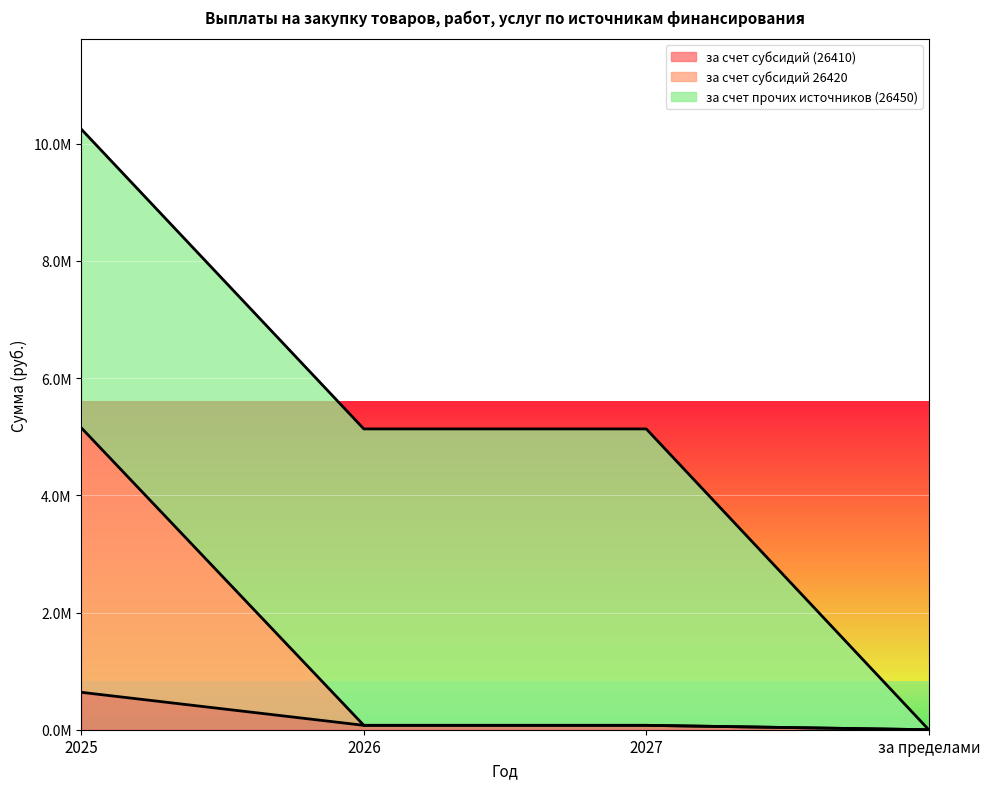

What are all the series names shown in the legend?

за счет субсидий (26410), за счет субсидий 26420, за счет прочих источников (26450)